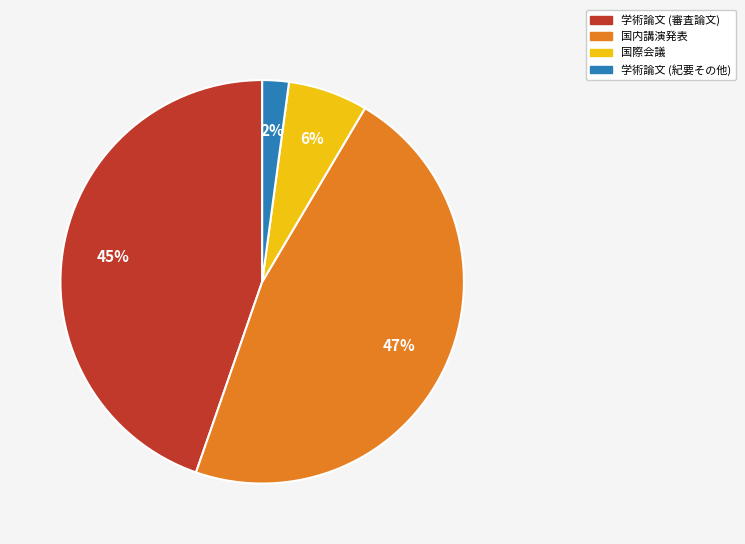

What percentage is the 国内講演発表 slice, to the nearest percent?

47%